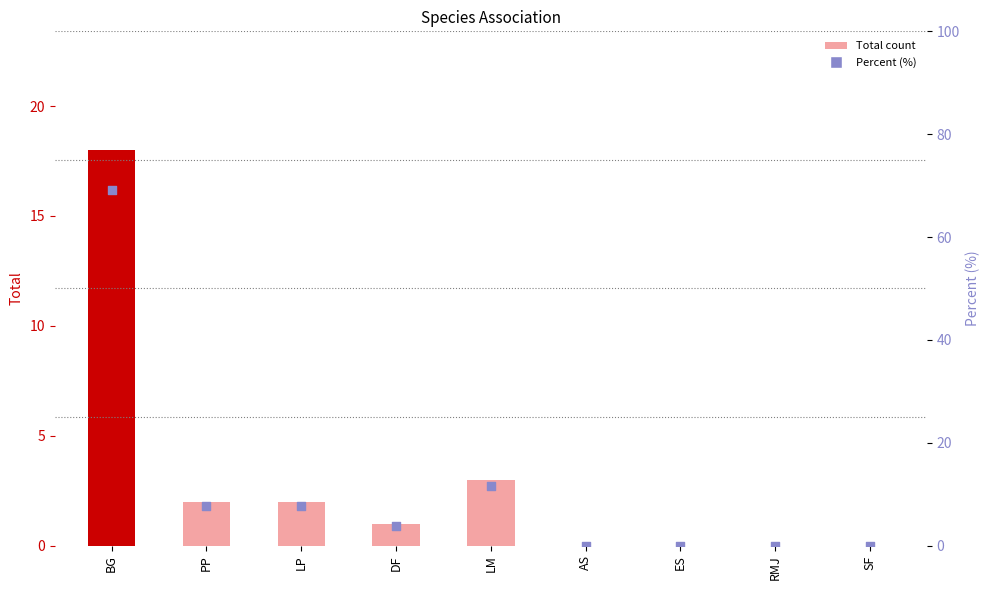

At how many categories does at least one series exceed 45?

1